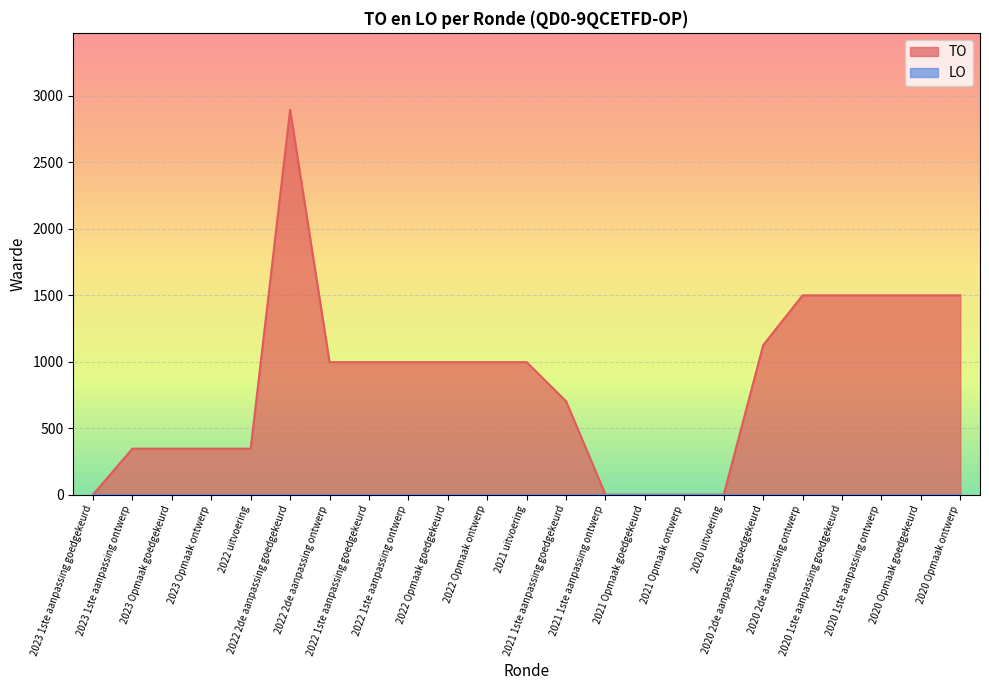

Rank the categories by value from lowest to highest.

2023 1ste aanpassing goedgekeurd, 2021 1ste aanpassing ontwerp, 2021 Opmaak goedgekeurd, 2021 Opmaak ontwerp, 2020 uitvoering, 2023 1ste aanpassing ontwerp, 2023 Opmaak goedgekeurd, 2023 Opmaak ontwerp, 2022 uitvoering, 2021 1ste aanpassing goedgekeurd, 2022 2de aanpassing ontwerp, 2022 1ste aanpassing goedgekeurd, 2022 1ste aanpassing ontwerp, 2022 Opmaak goedgekeurd, 2022 Opmaak ontwerp, 2021 uitvoering, 2020 2de aanpassing goedgekeurd, 2020 2de aanpassing ontwerp, 2020 1ste aanpassing goedgekeurd, 2020 1ste aanpassing ontwerp, 2020 Opmaak goedgekeurd, 2020 Opmaak ontwerp, 2022 2de aanpassing goedgekeurd